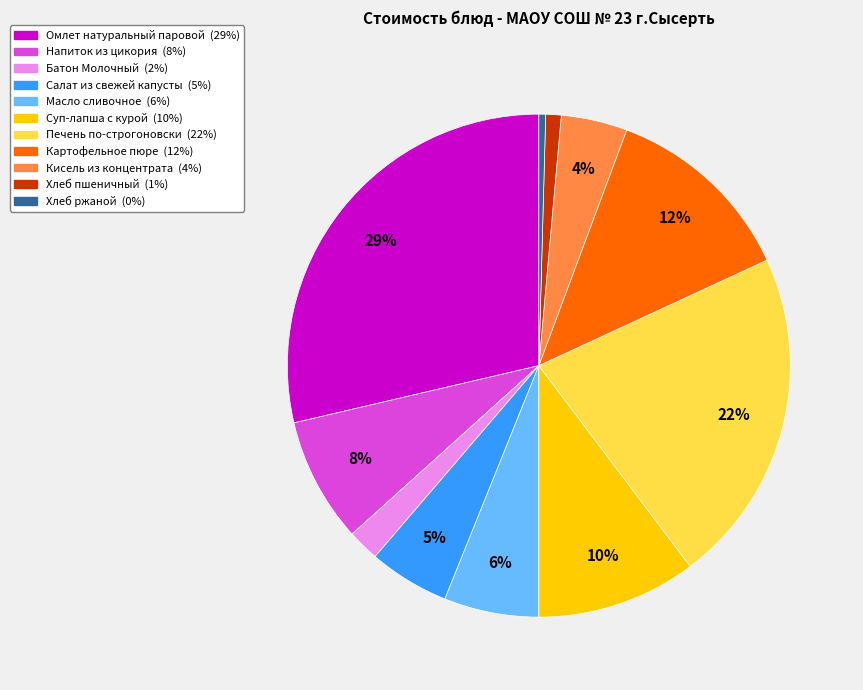

Does Напиток из цикория represent more than half of the total?

No